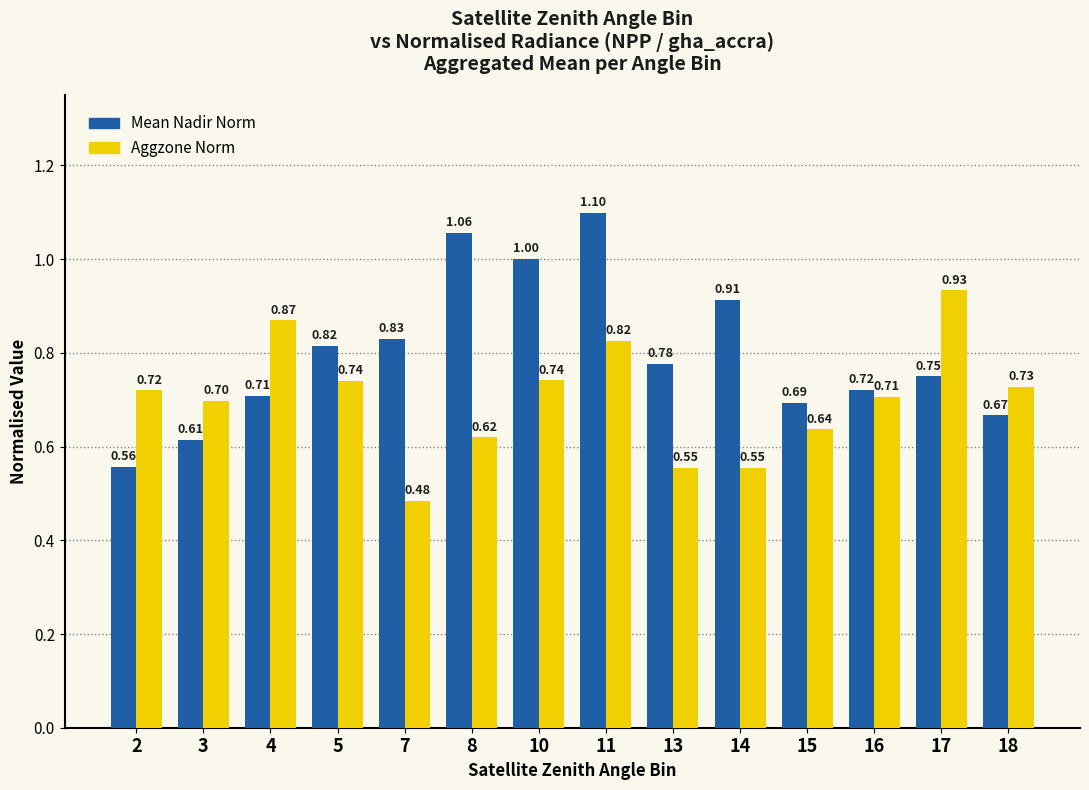

How many groups of bars are there?

14